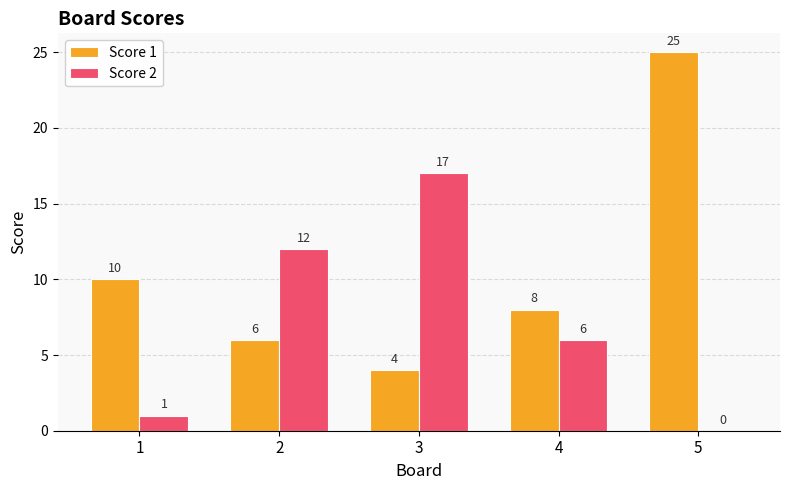

At which label is Score 2 closest to 8?

4